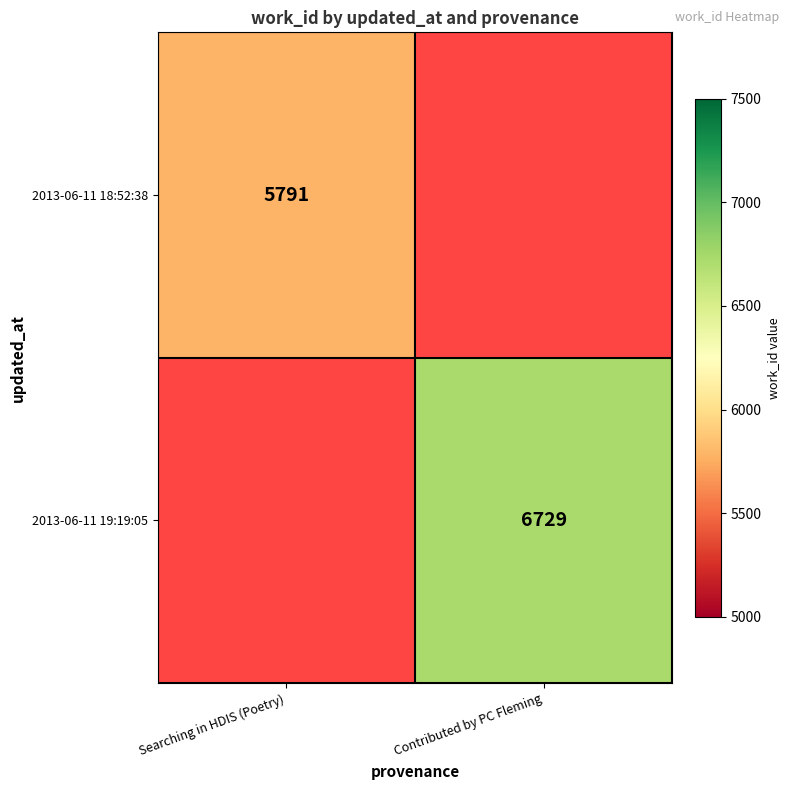

Is it true that 2013-06-11 18:52:38 equals 5791 at Searching in HDIS (Poetry)?

True